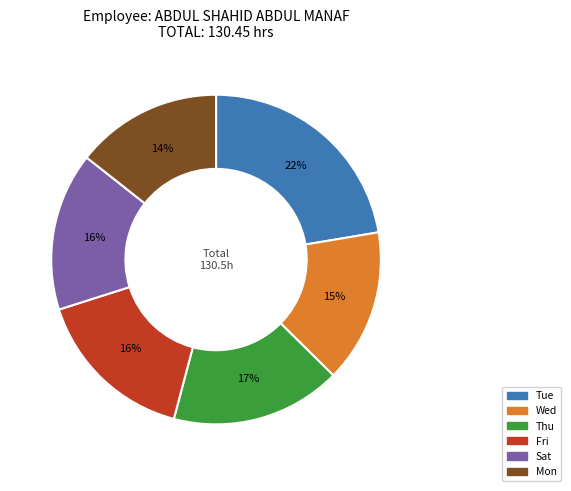

How many slices are in this pie chart?

6